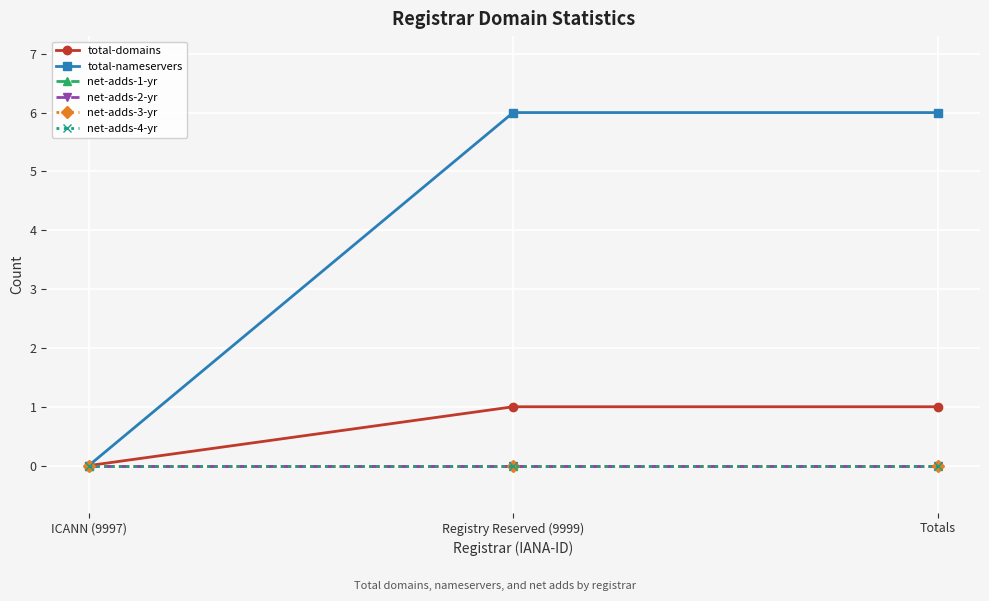

What is the maximum value for total-domains?

1